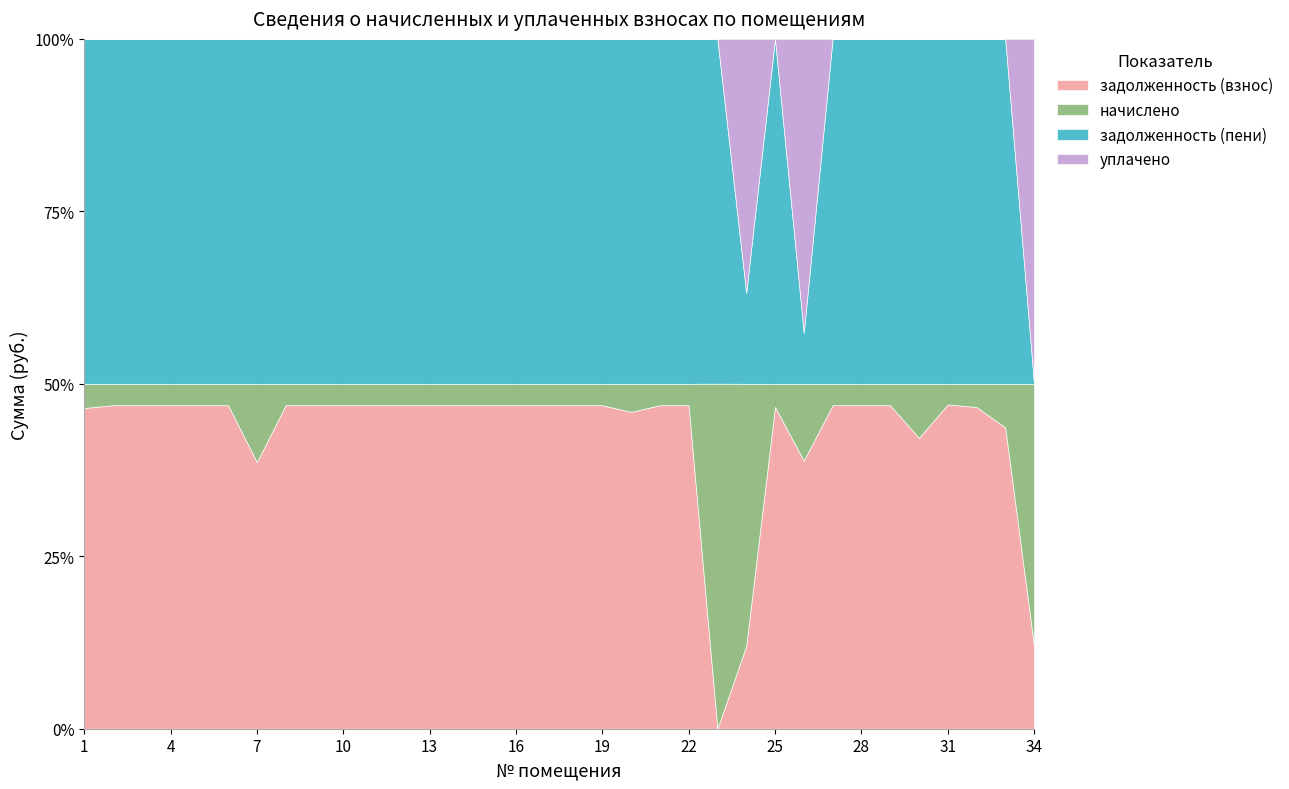

What is the sum of all задолженность (взнос) values?

1451.8